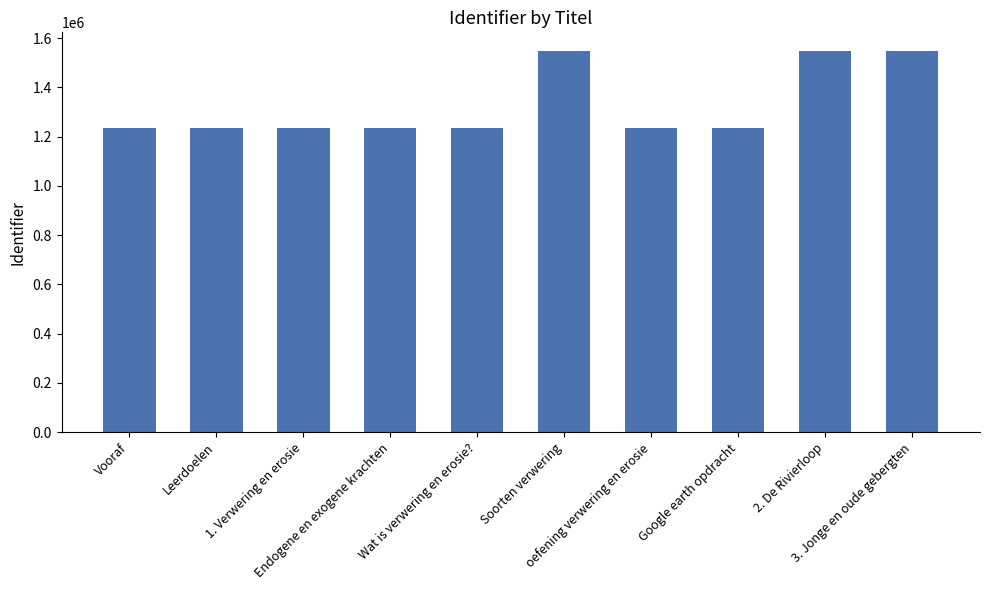

What is the minimum value shown in the chart?

1234376